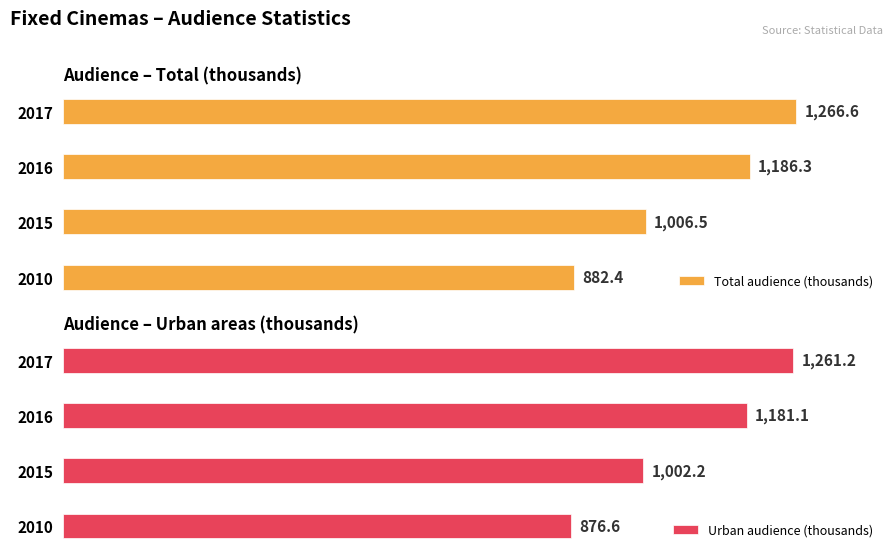

Which series has the widest spread of values?

Urban audience (thousands)